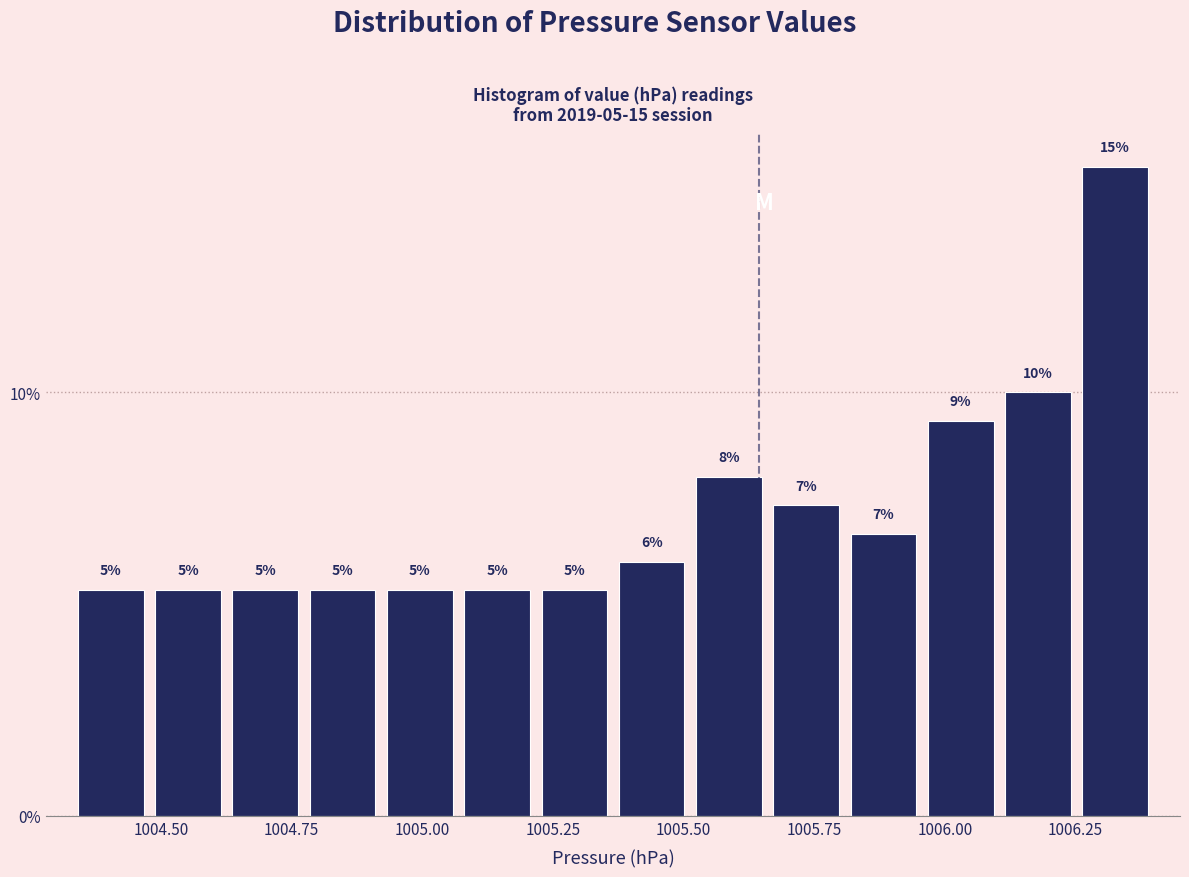

Around what value on the x-axis is the tallest bar? Give the approximate position of its centre, as read against the axis.

1006.35